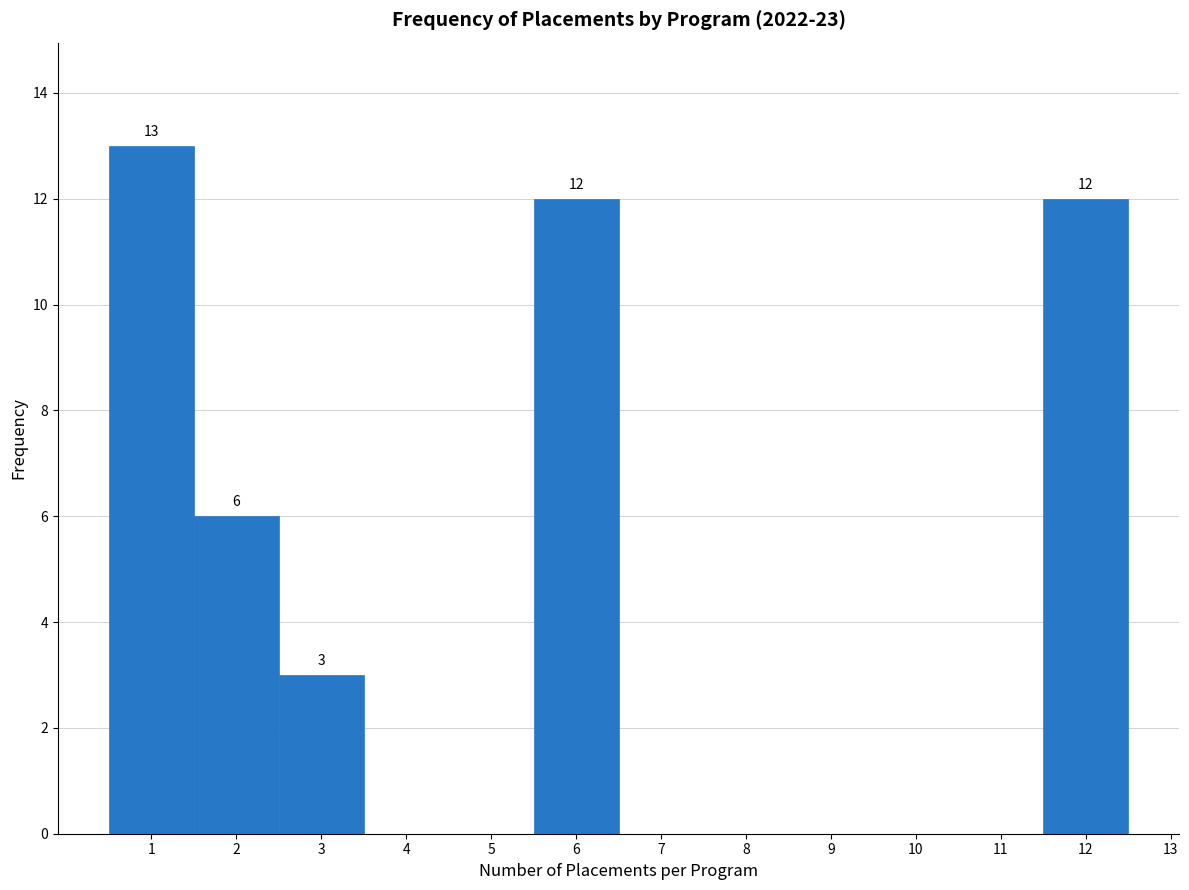

Which range on the x-axis has the tallest bar?

0.5 to 1.5